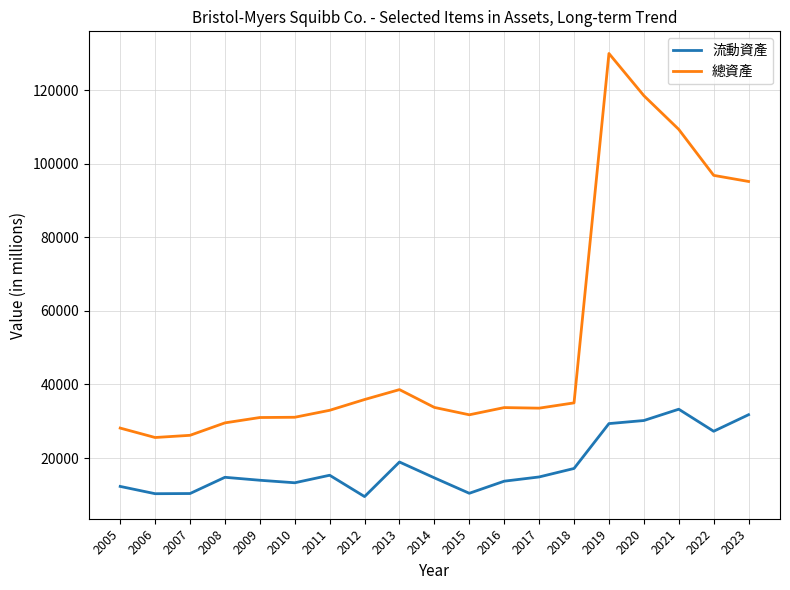

Is the value of 總資產 at 2016 greater than the value of 流動資產 at 2005?

Yes